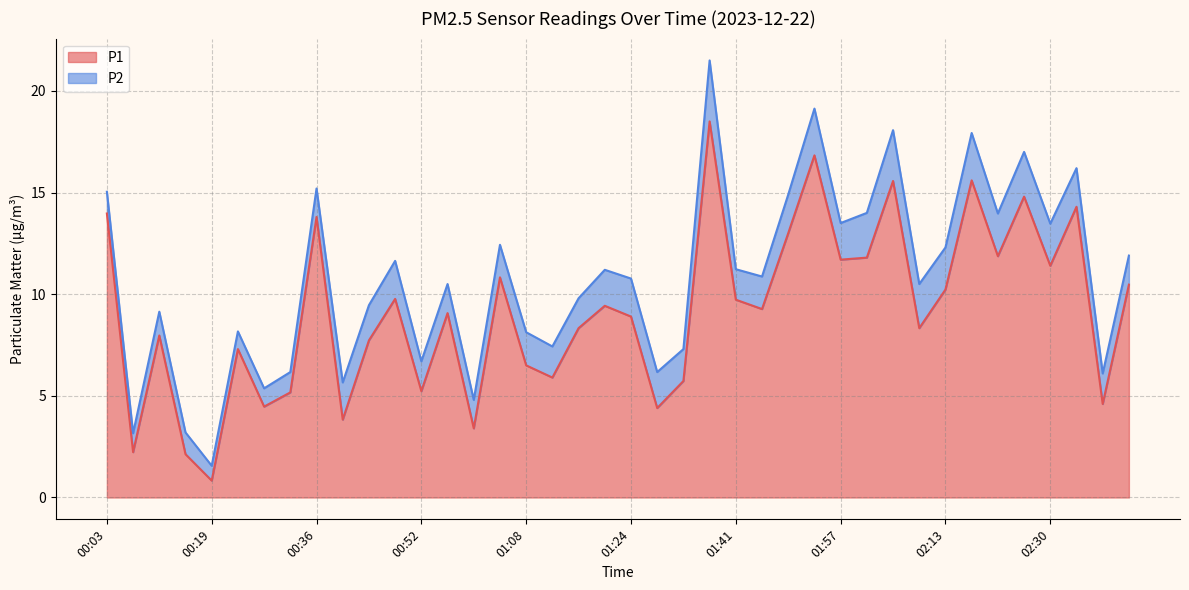

What is the ratio of the value at 00:19 to the value at 00:44?

0.1